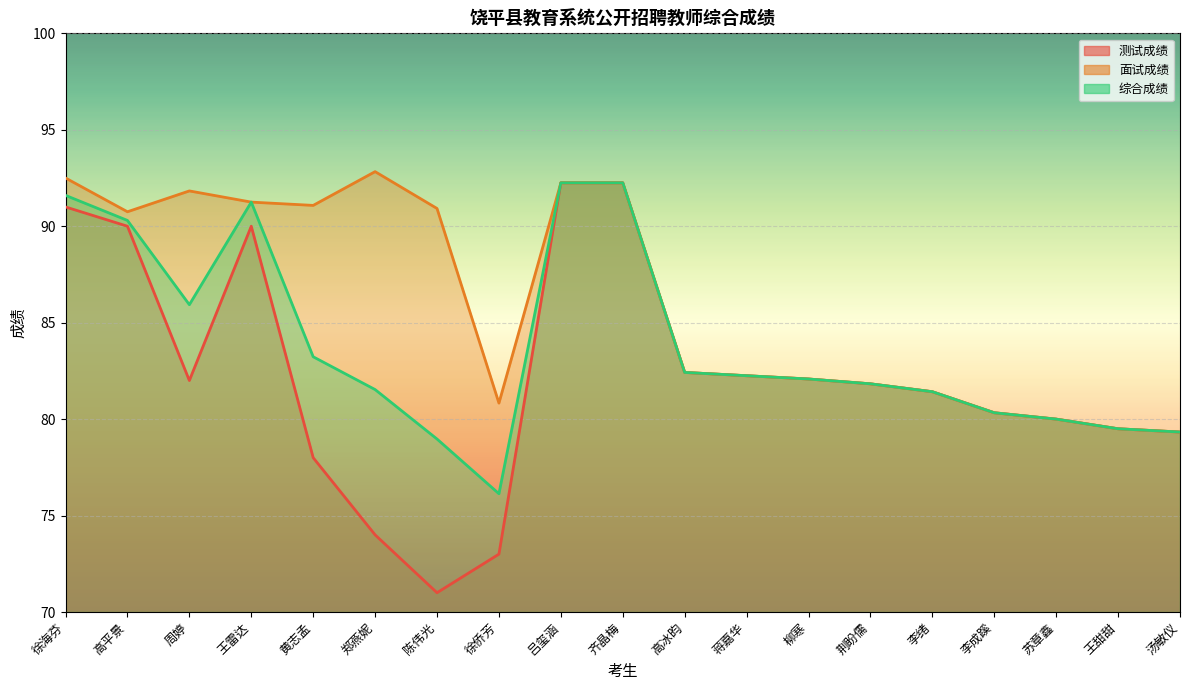

True or false: 综合成绩 and 面试成绩 cross at least once.

False